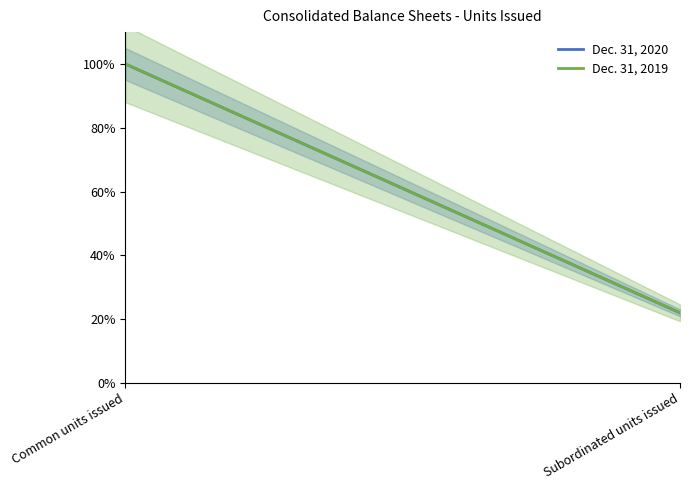

Is this an area chart (filled region under the line)?

No